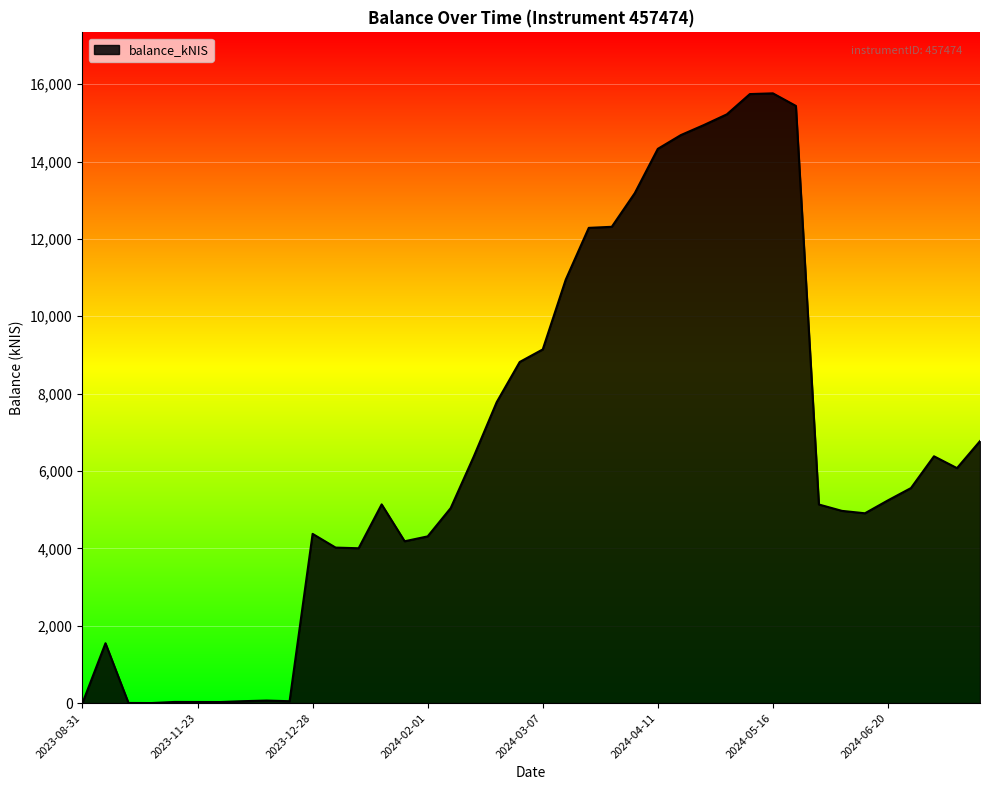

What is the greatest value displayed?

15763.4